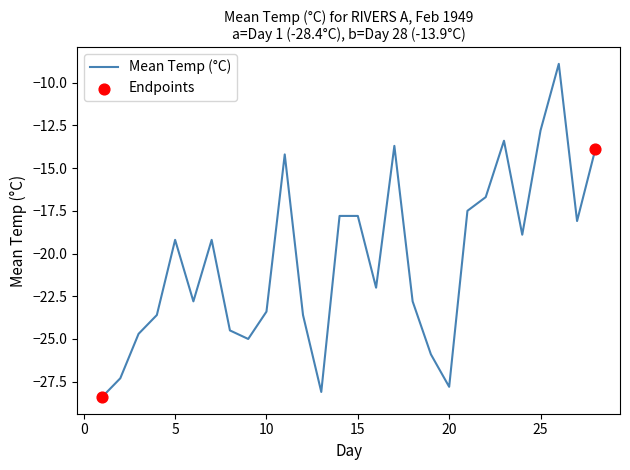

What is the difference between the maximum and minimum values?

19.5